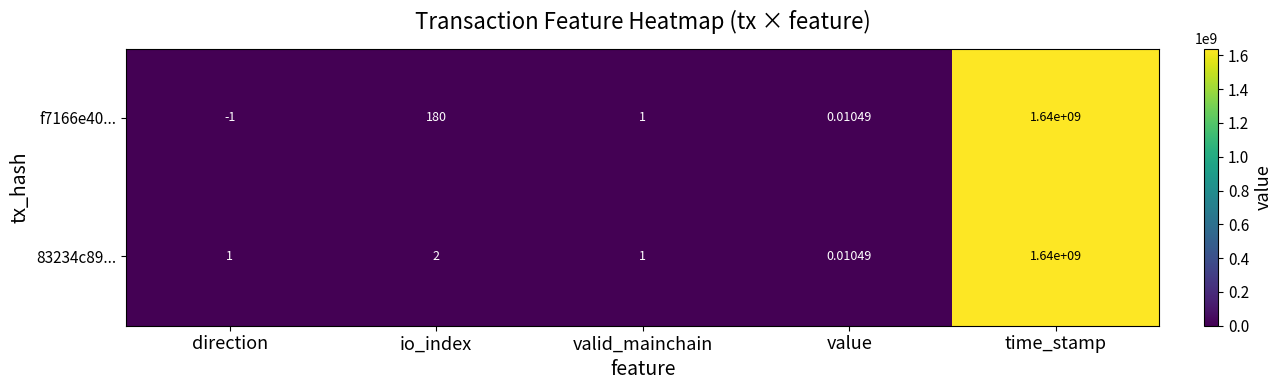

At which category is the sum across all series the highest?

time_stamp